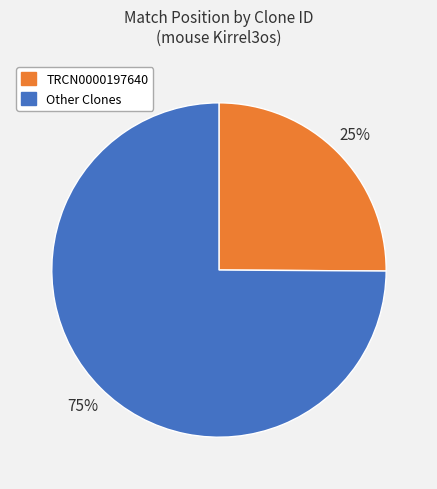

To the nearest percent, what is the difference between the largest and smallest slice percentages?

50%